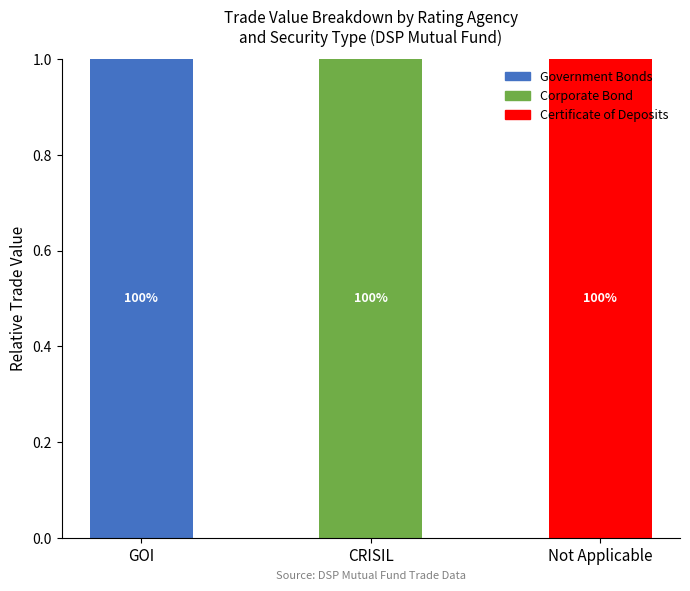

Reading right to left, transcribe the values for Government Bonds.

Not Applicable=0	CRISIL=0	GOI=1